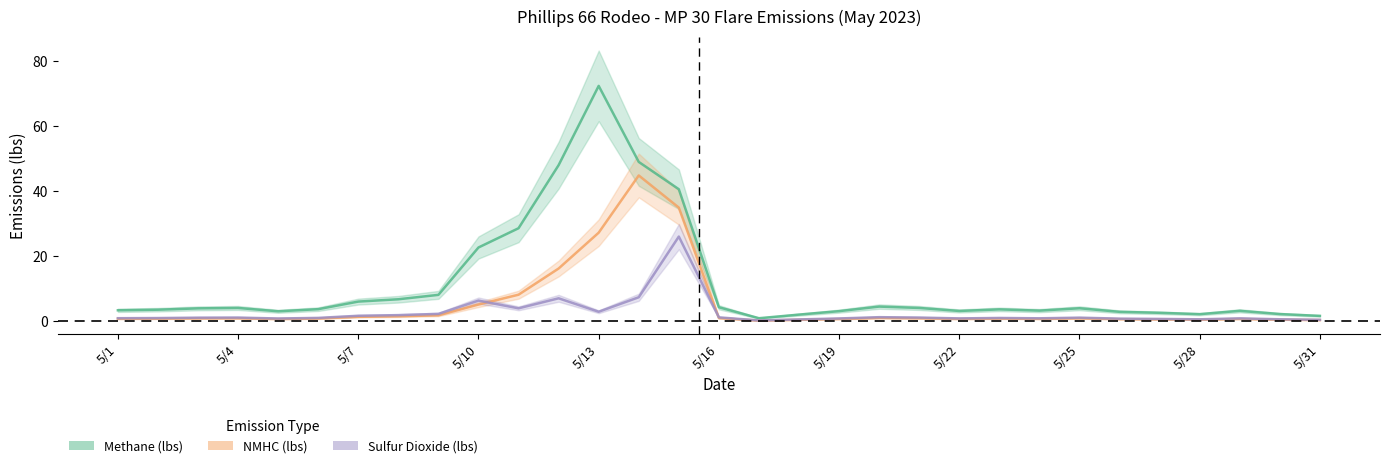

True or false: Methane (lbs) and NMHC (lbs) intersect in this chart.

False